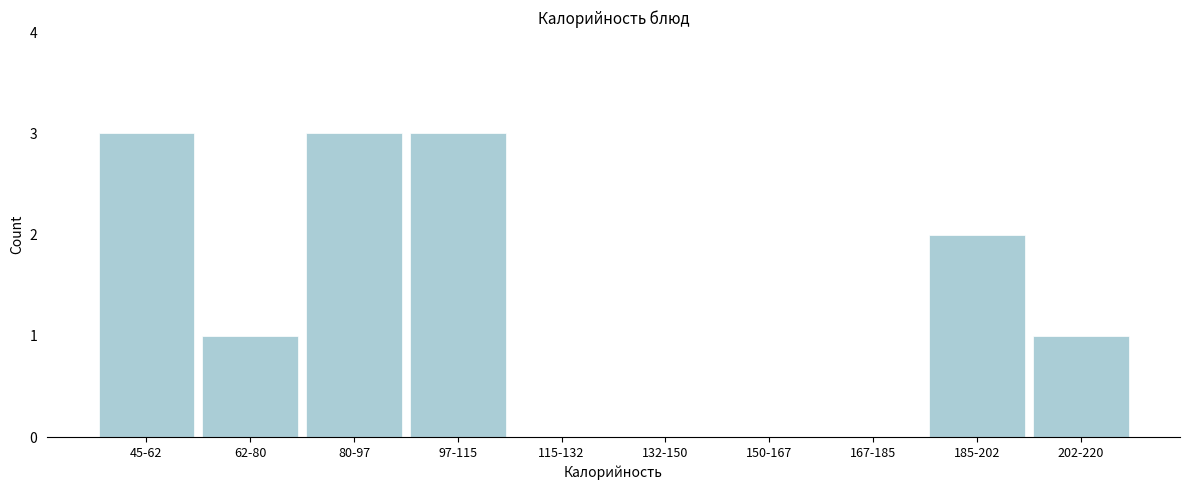

Reading left to right, list all the values displayed in this chart.

45-62=3	62-80=1	80-97=3	97-115=3	115-132=0	132-150=0	150-167=0	167-185=0	185-202=2	202-220=1